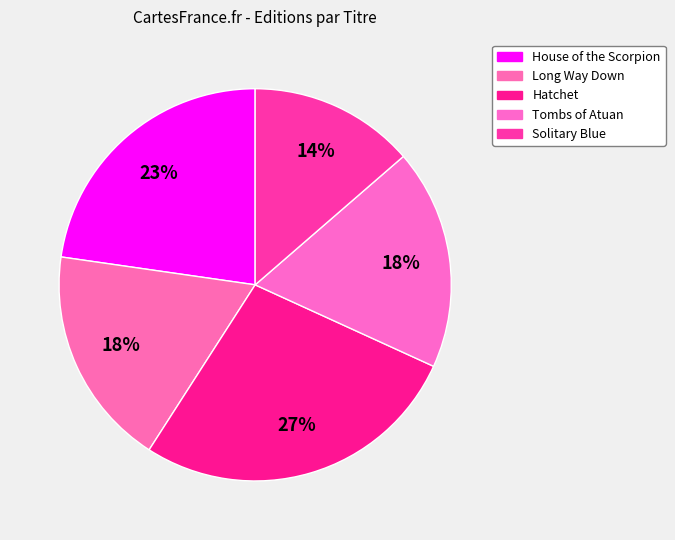

Does any single category account for the majority?

No